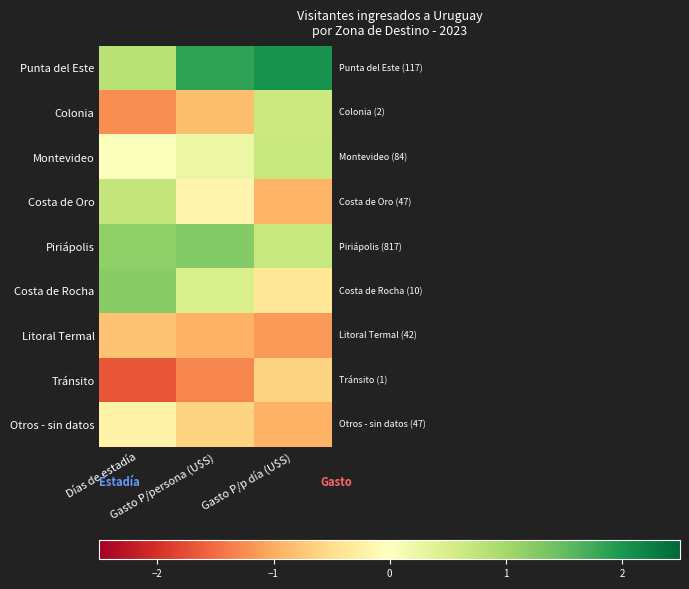

How many series are shown in this chart?

9